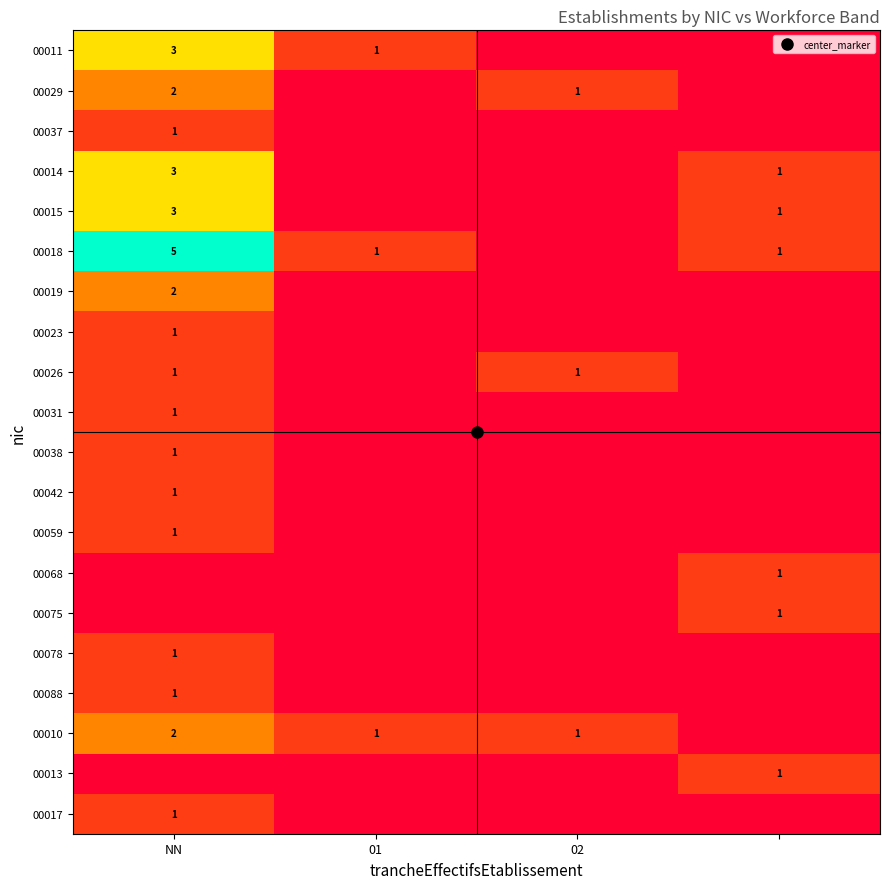

What is the difference between the 00023 values at 01 and NN?

1